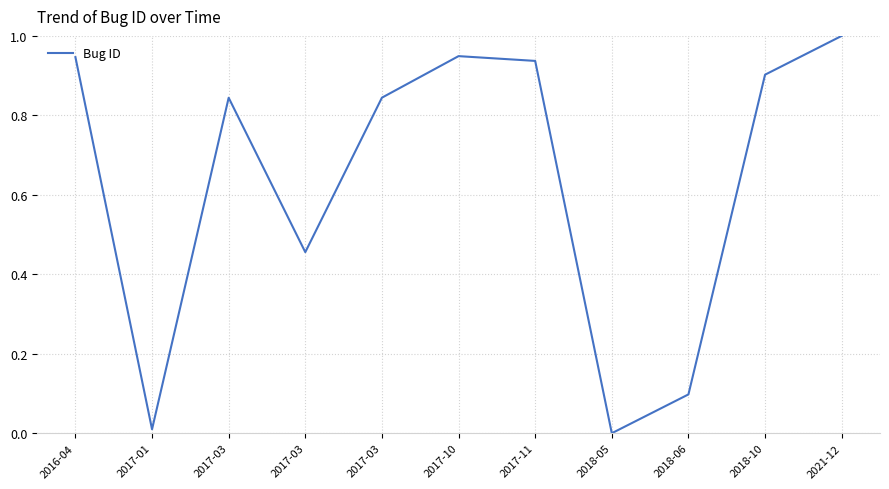

The chart shows a value of 0.0 at 2017-01. True or false?

False